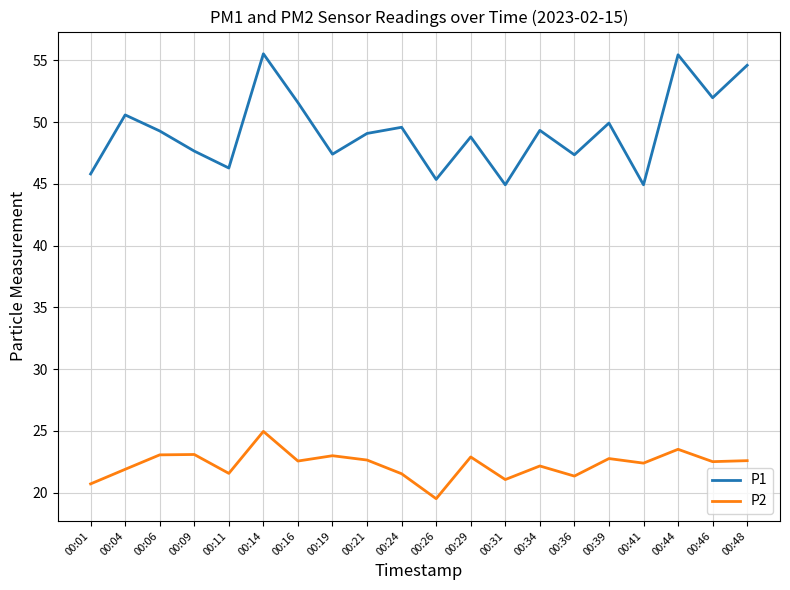

Which series has the largest total across all categories?

P1